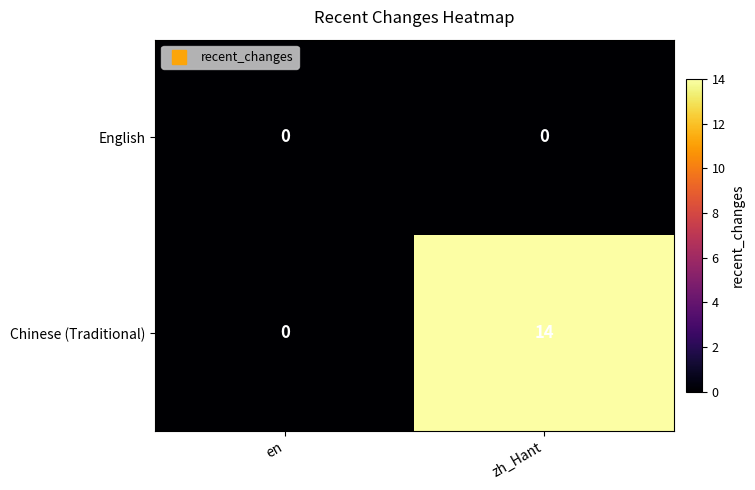

Which category has the highest value across all series?

zh_Hant